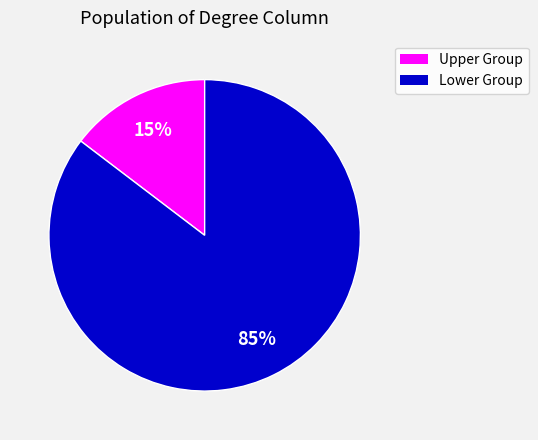

To the nearest percent, what is the average slice percentage?

50%